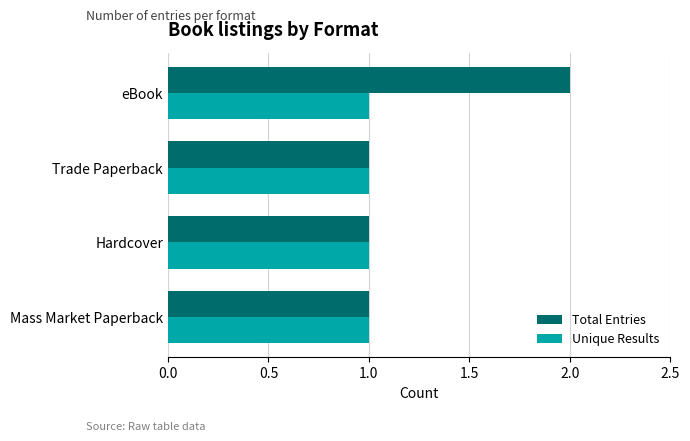

Which series has the widest spread of values?

Total Entries